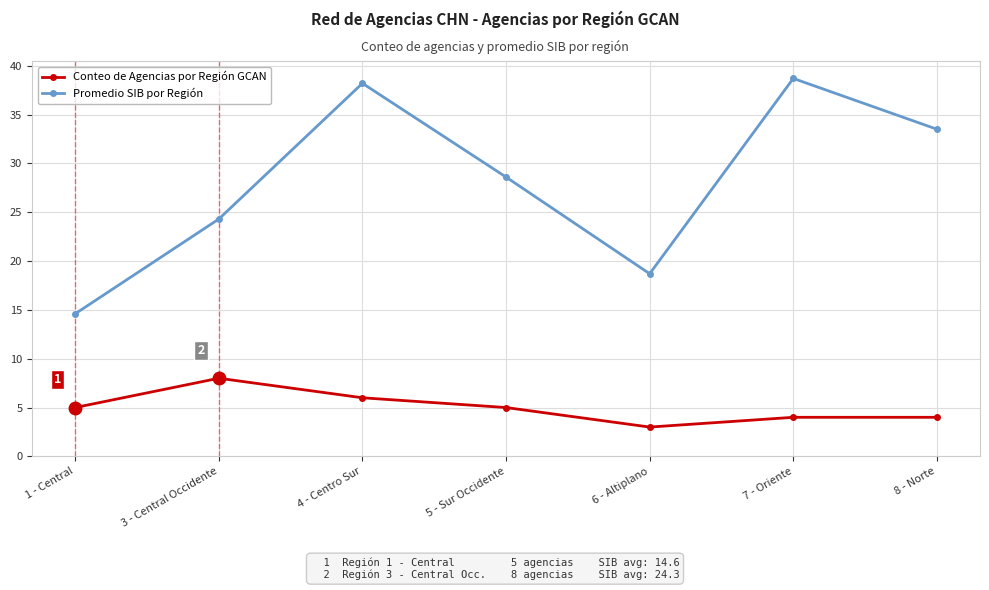

Reading left to right, what are all the values shown in this chart?

Conteo de Agencias por Región GCAN: 5.0	8.0	6.0	5.0	3.0	4.0	4.0
Promedio SIB por Región: 14.6	24.3	38.2	28.6	18.7	38.7	33.5